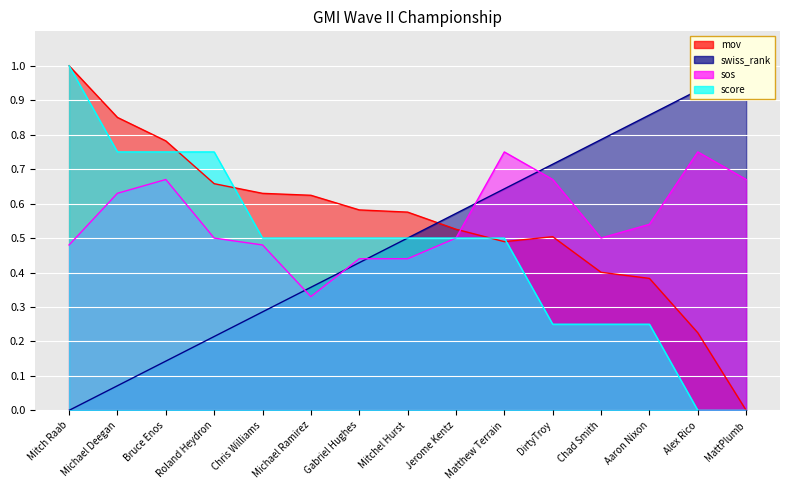

How many interior local valleys does the sos series have?

2